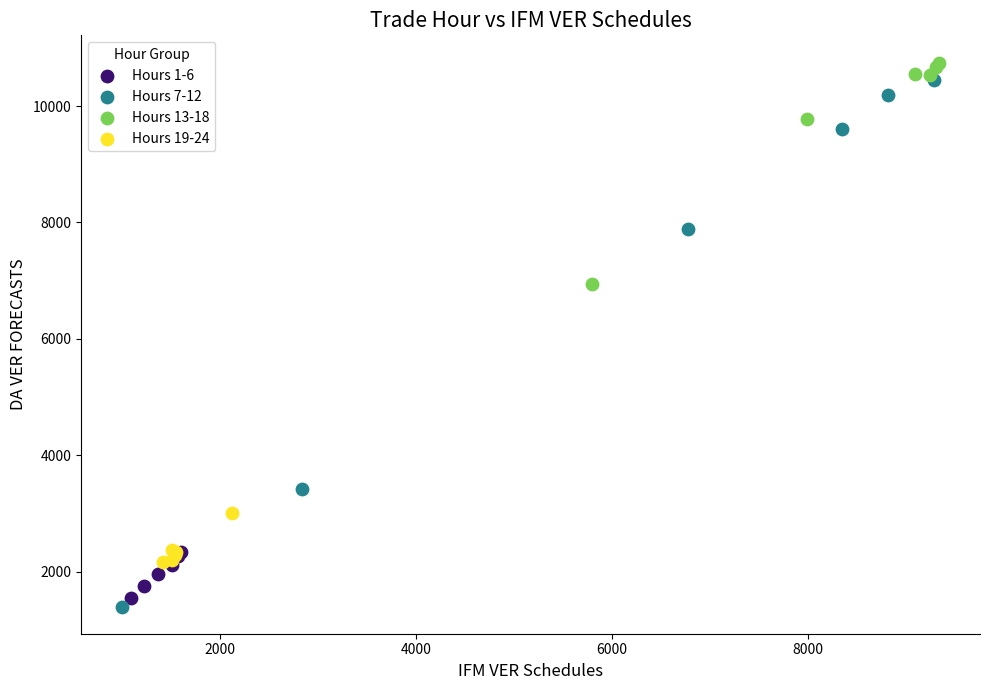

Which series has the largest Y range (max minus min)?

Hours 7-12